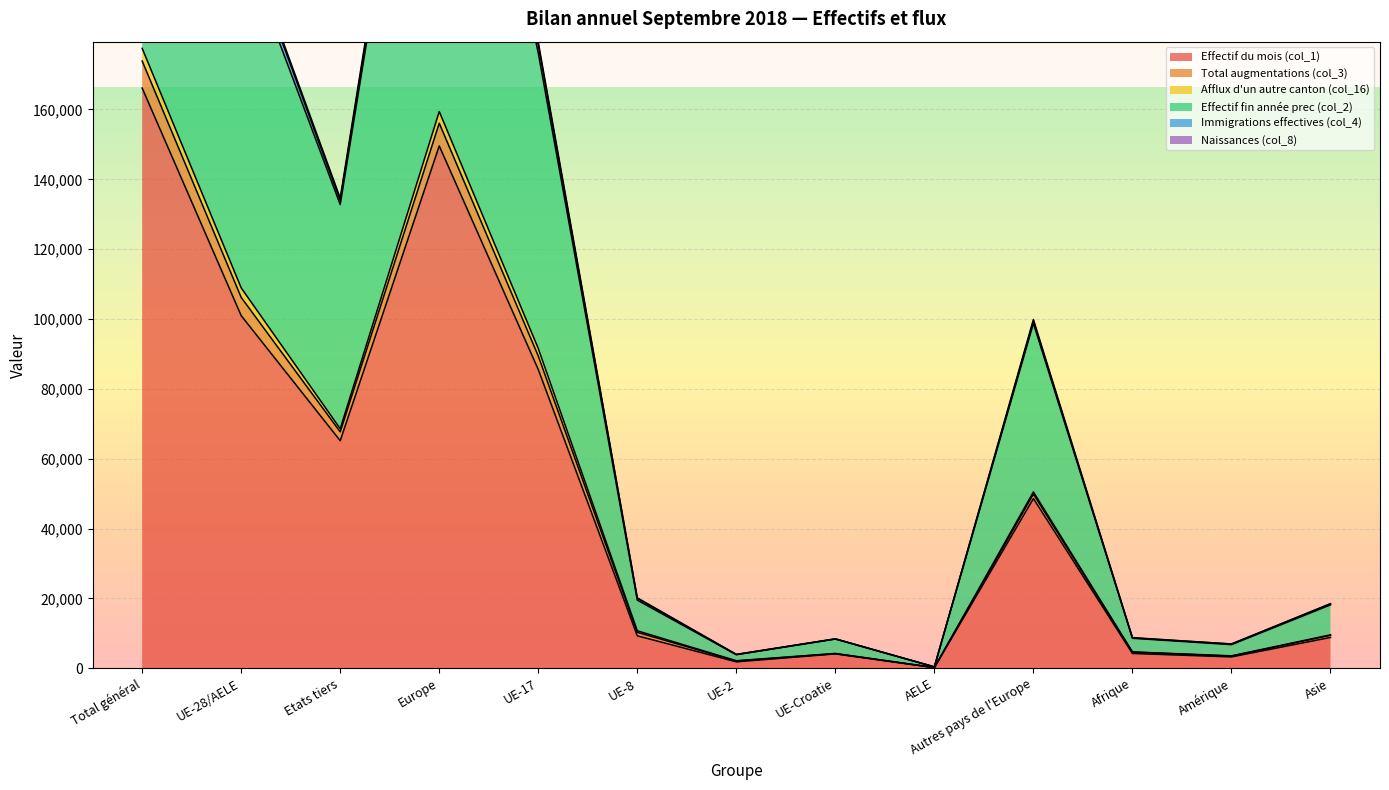

What is the difference between the highest and lowest values at Etats tiers?

69479